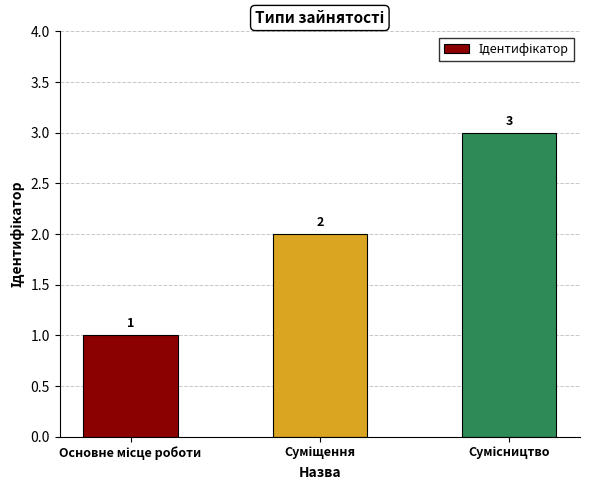

How many categories are shown in the chart?

3